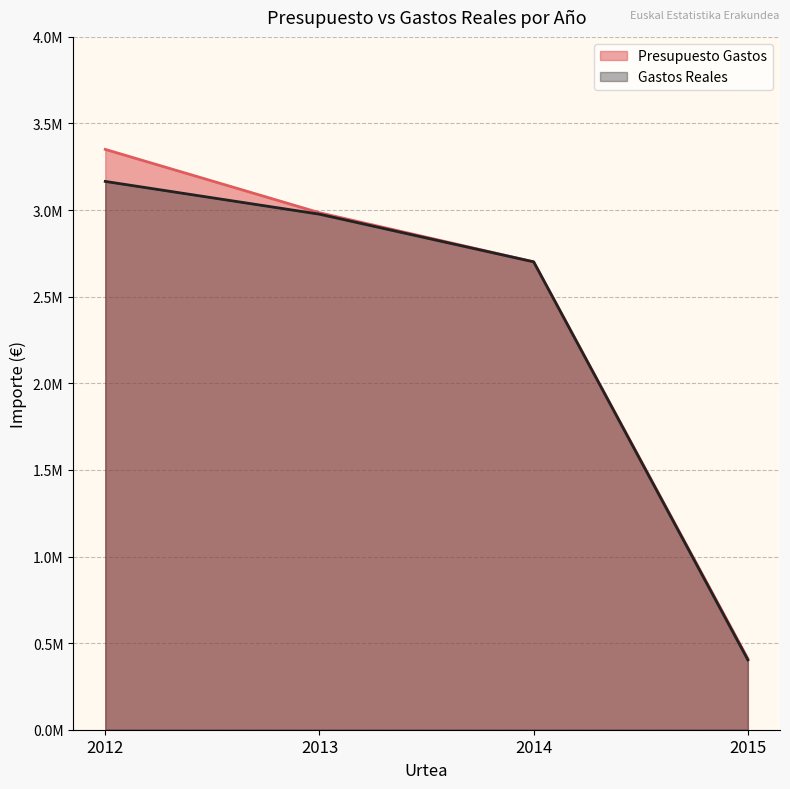

How many values in the Presupuesto Gastos series exceed 2984837?

2